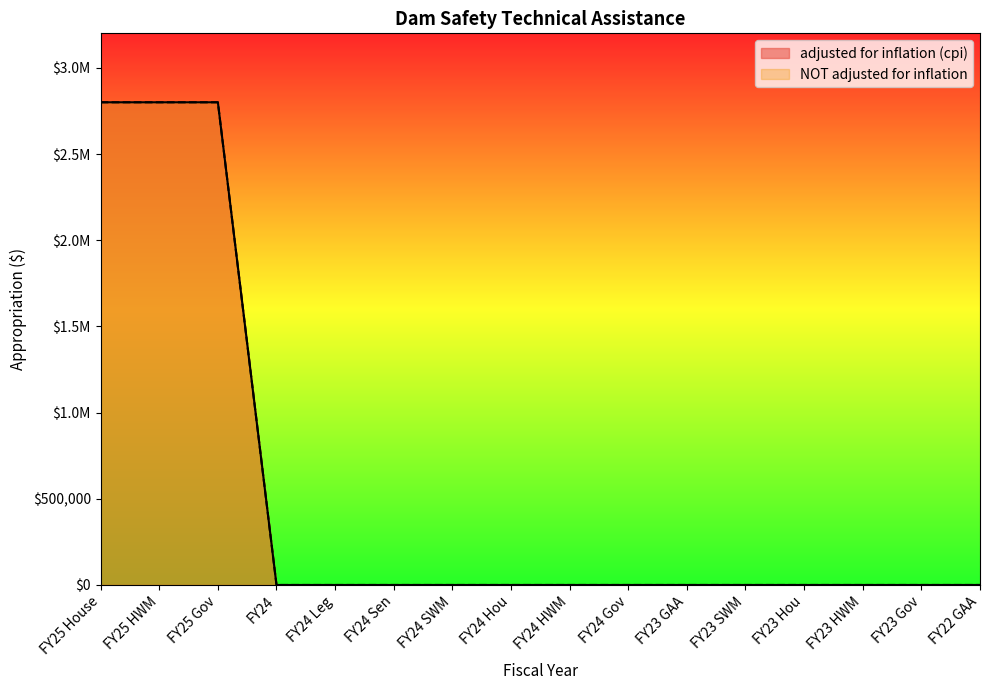

What is the label of the 8th point from the left?

FY24 Hou